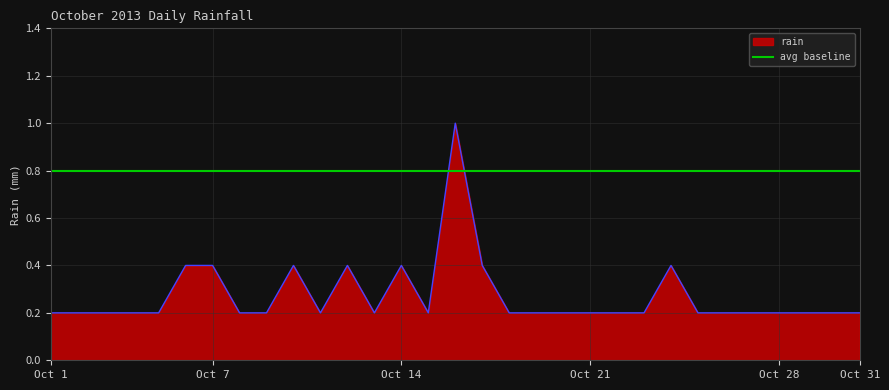

What is the sum of the values at 2013-10-30 and 2013-10-15?

0.4